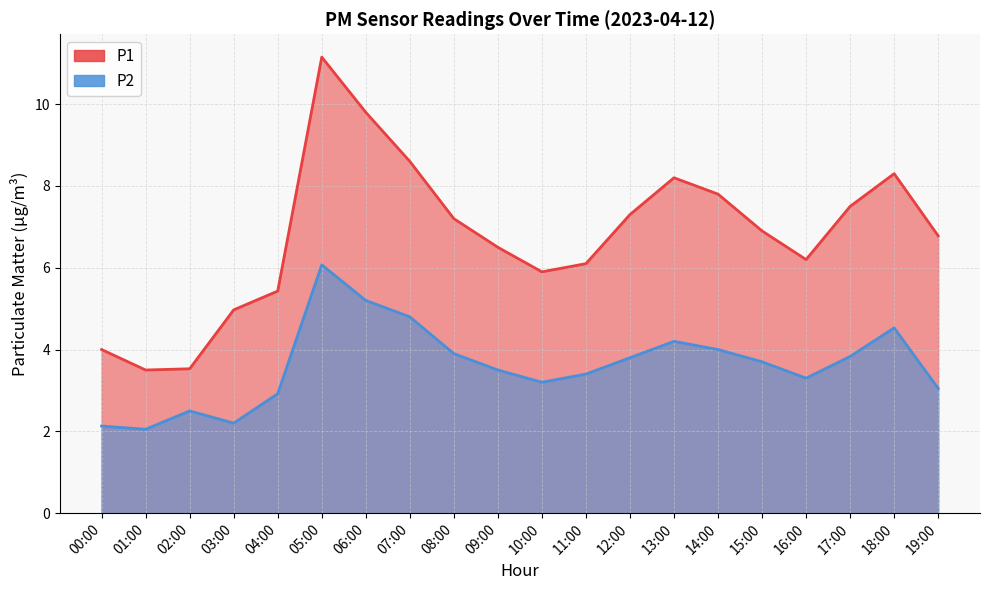

What are all the series names shown in the legend?

P1, P2